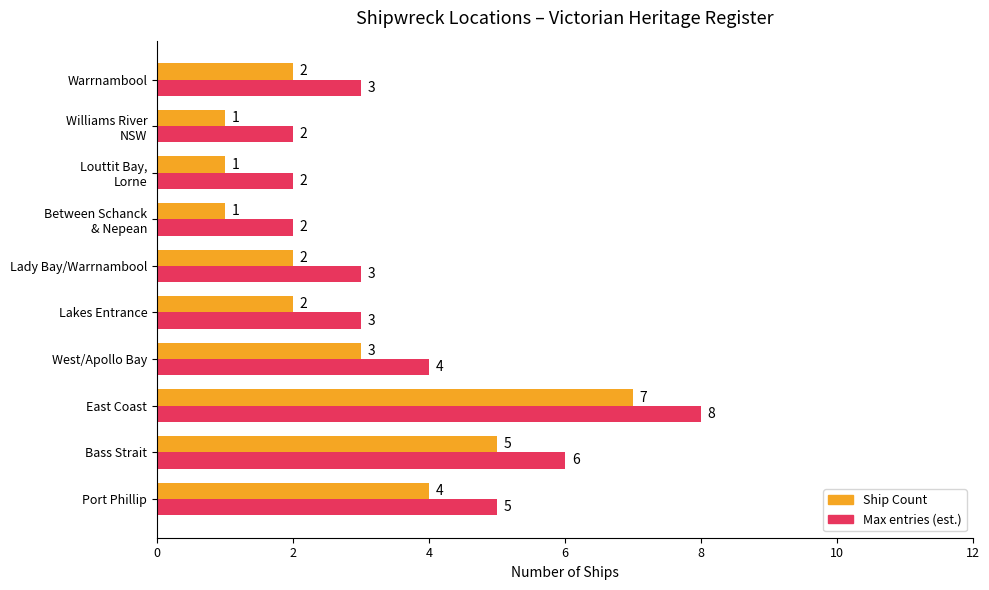

Which category has the highest value across all series?

East Coast